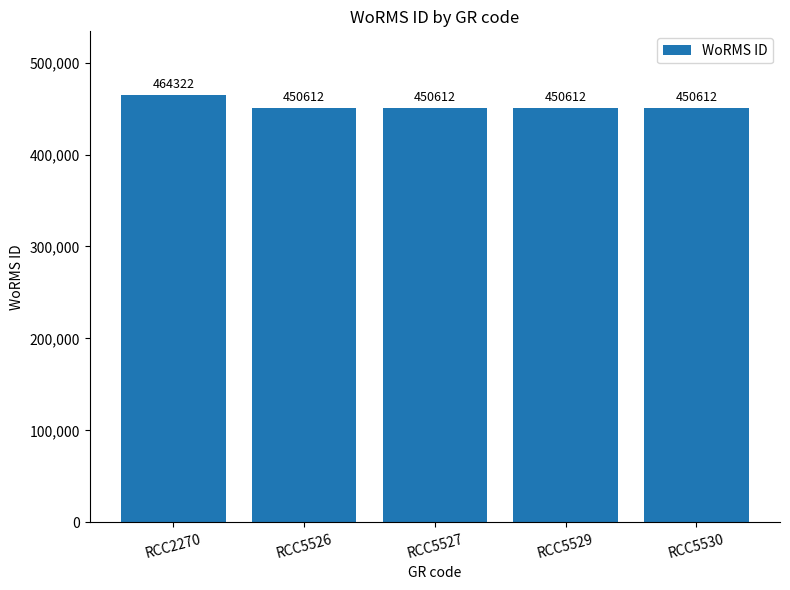

Reading right to left, extract all data points from this chart.

450612	450612	450612	450612	464322